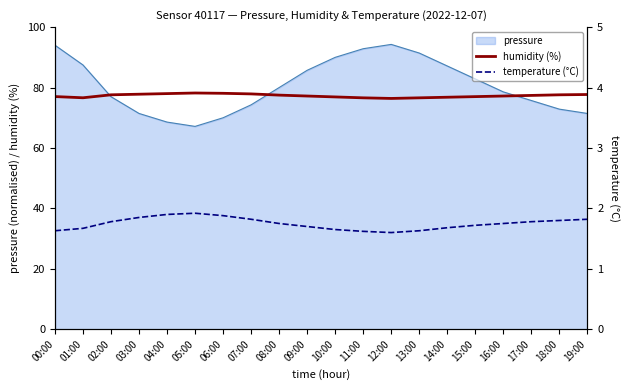

True or false: humidity (%) and temperature (°C) cross at least once.

False